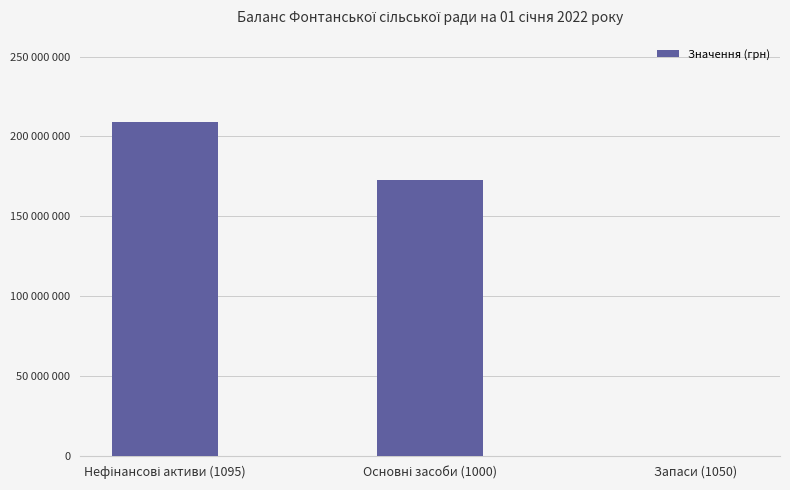

What is the label of the 2nd bar from the left?

Основні засоби (1000)